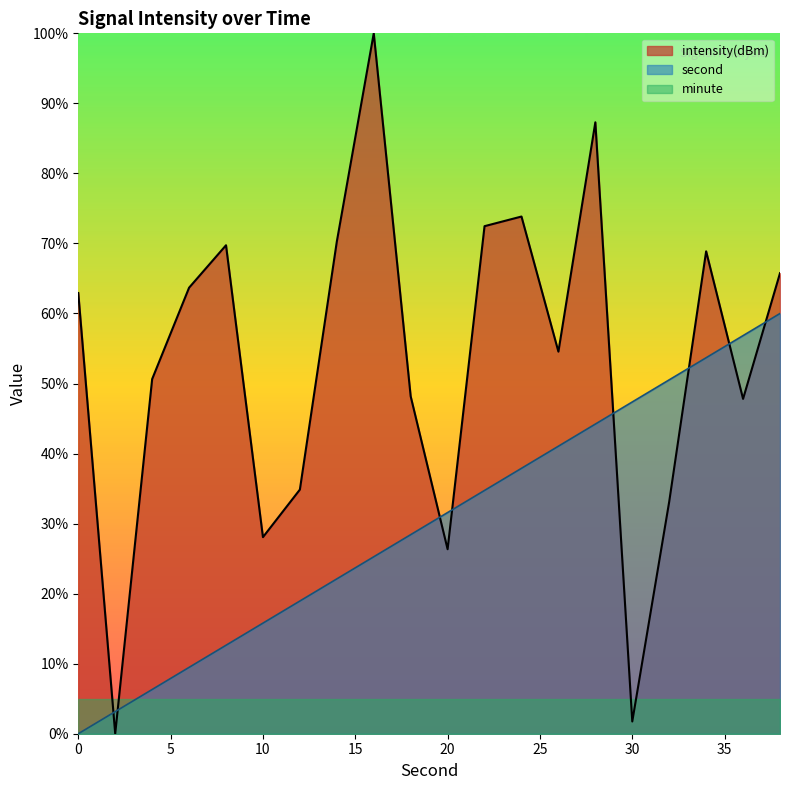

What is the sum of all intensity(dBm) values?

1060.1